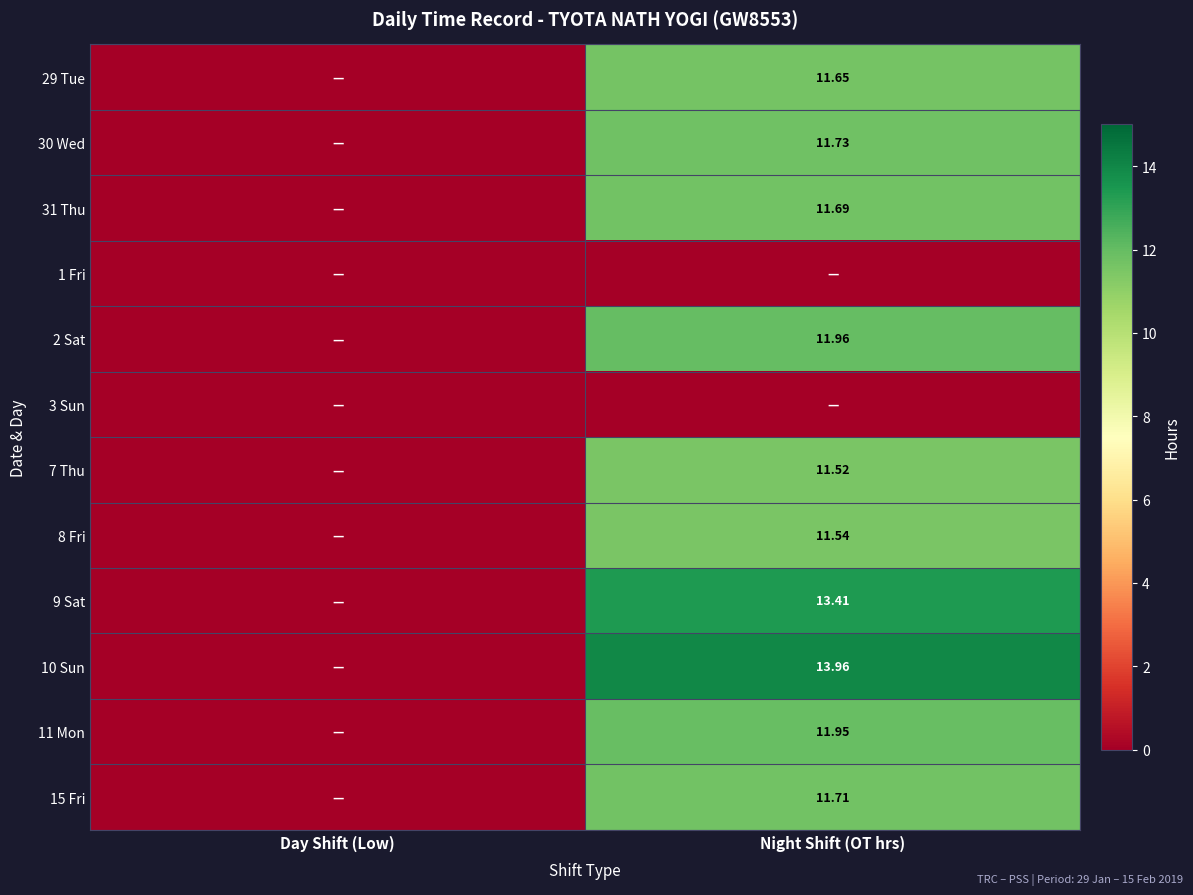

What is the spread (max minus min) of values at Night Shift (OT hrs)?

14.0